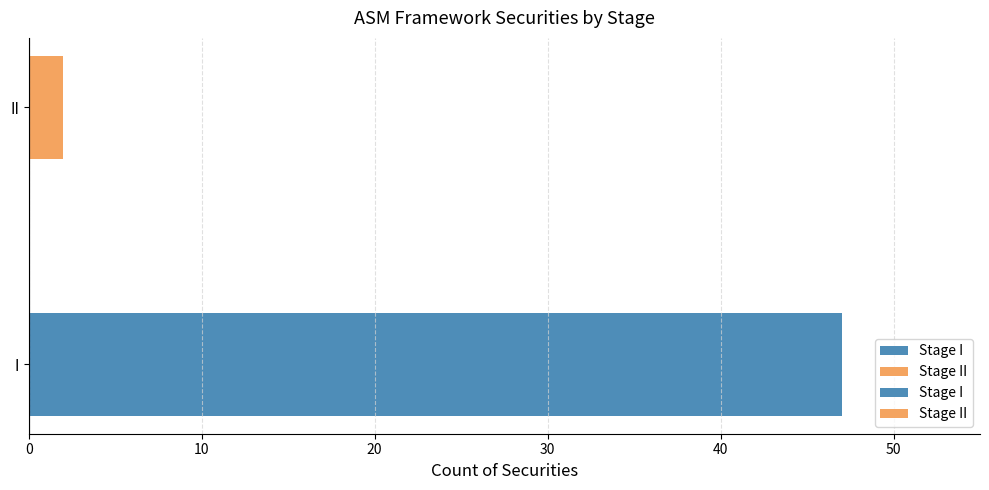

What is the value of the 1st bar from the left?

47